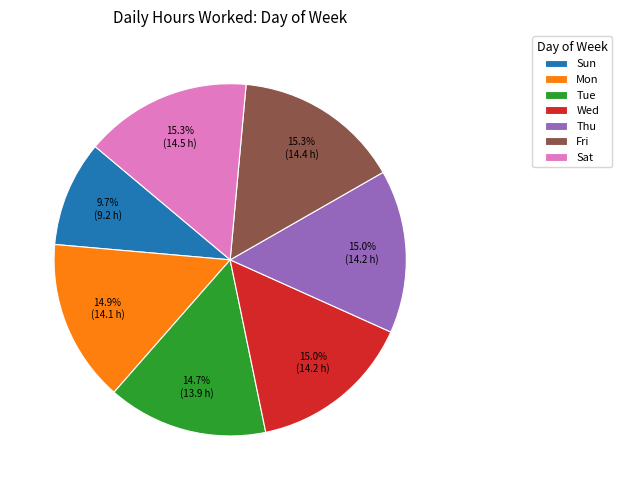

Is the sum of Thu and Wed greater than half?

No